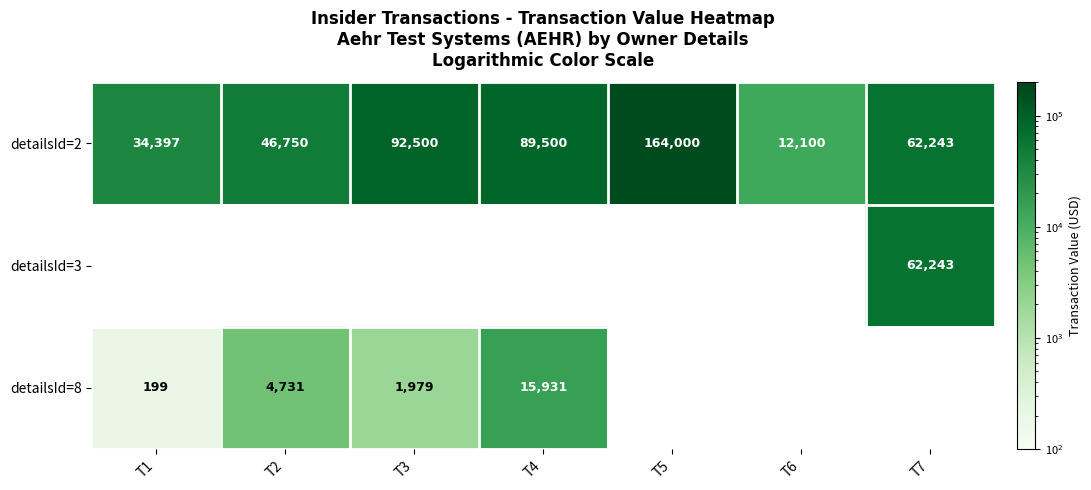

Is it true that detailsId=2 equals 62243 at T7?

True